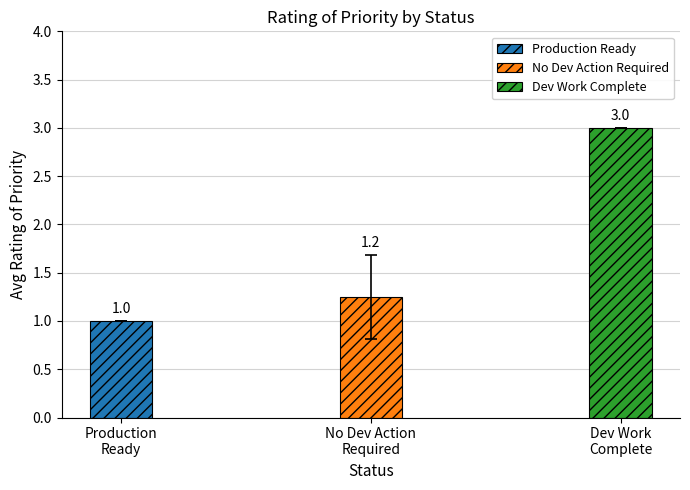

The value of Priority 1 at ID8 is 0. True or false?

False